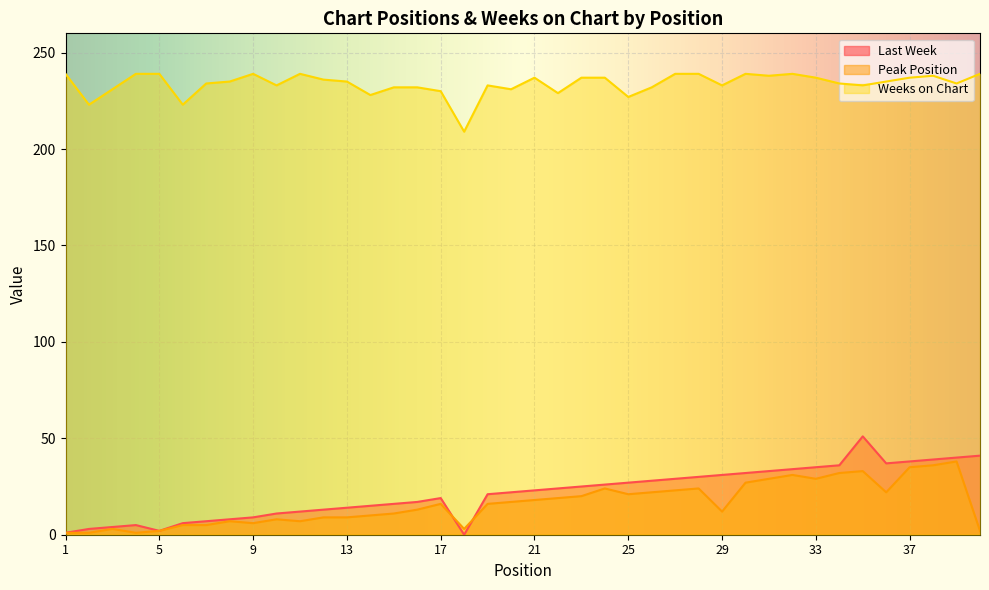

How many positive values does the Last Week series have?

39